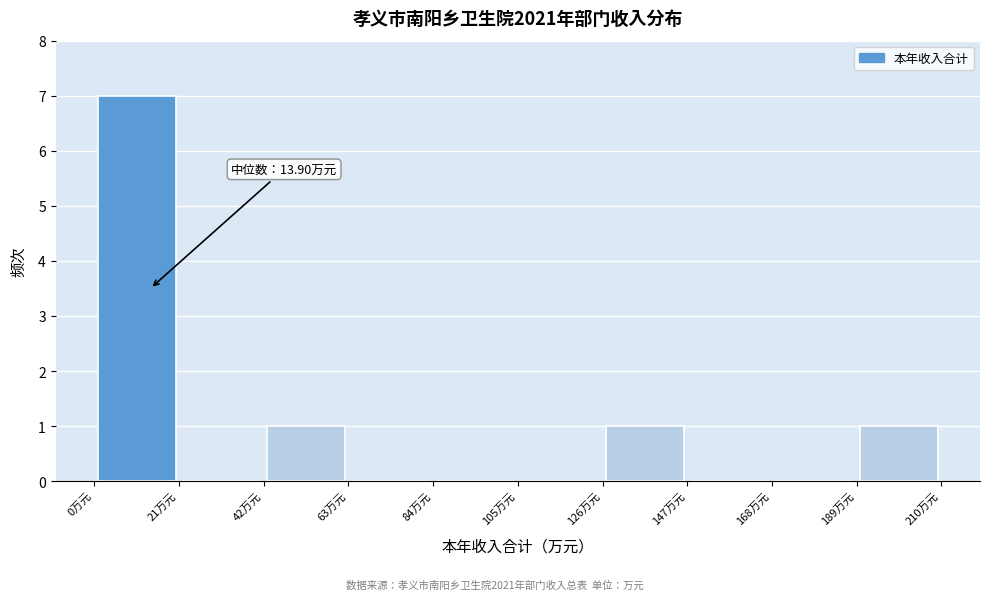

Which range on the x-axis has the tallest bar?

0 to 21